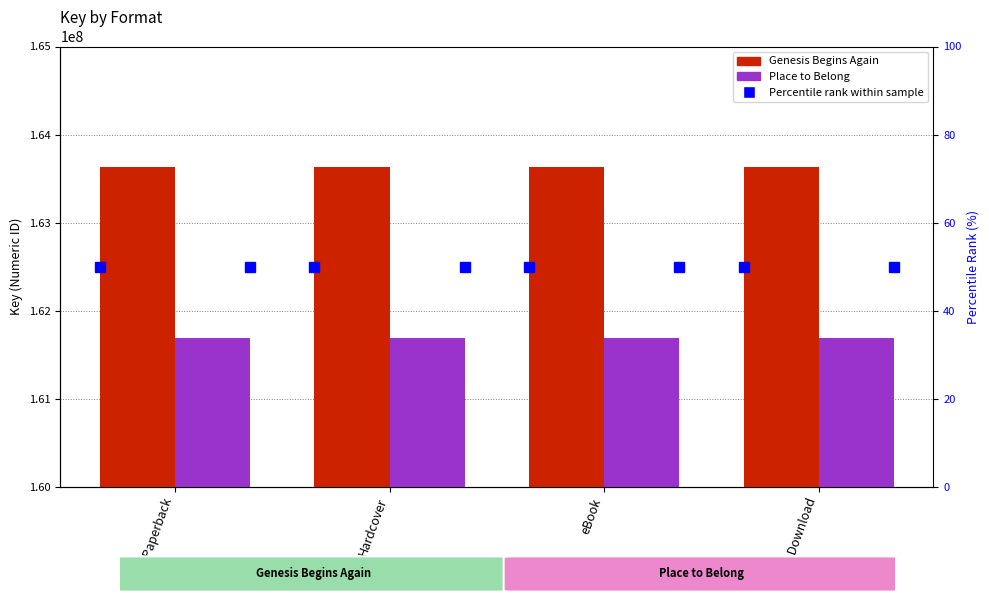

Reading left to right, what are all the values shown in this chart?

Genesis Begins Again: Trade Paperback=163628046	Hardcover=163628046	eBook=163628046	Audio Download=163628046
Place to Belong: Trade Paperback=161688834	Hardcover=161688834	eBook=161688834	Audio Download=161688834